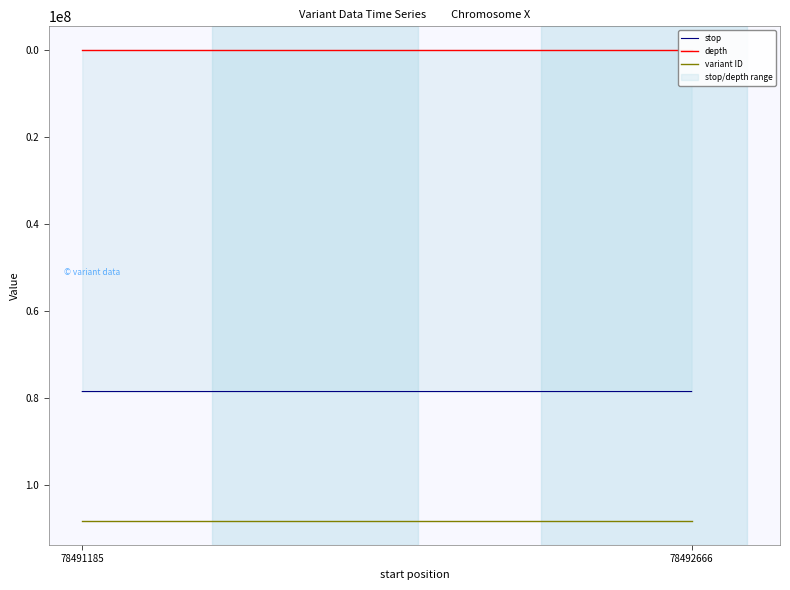

What is the average value of the stop series?

78491926